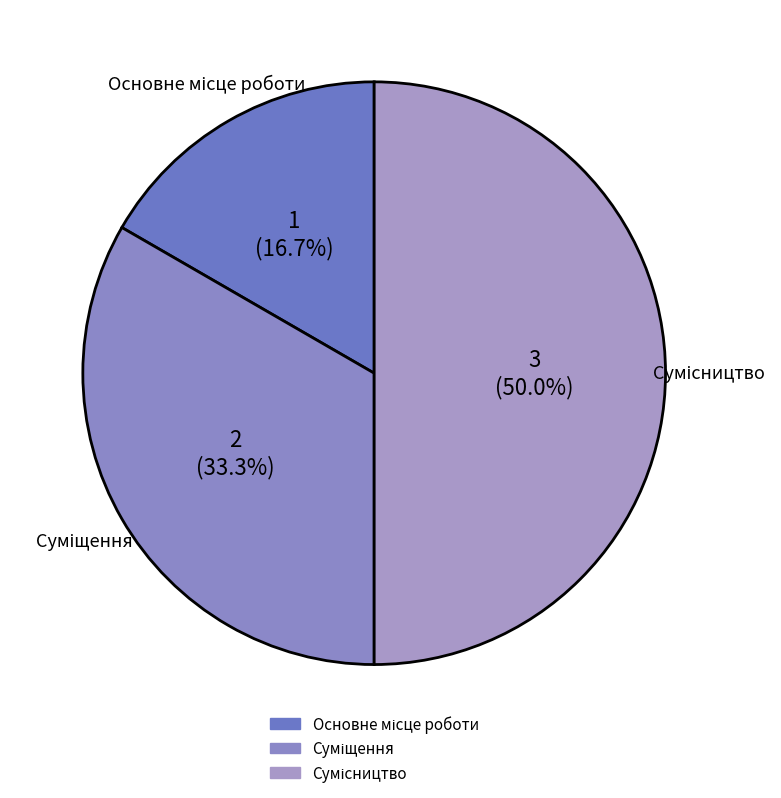

How many segments does this pie chart have?

3